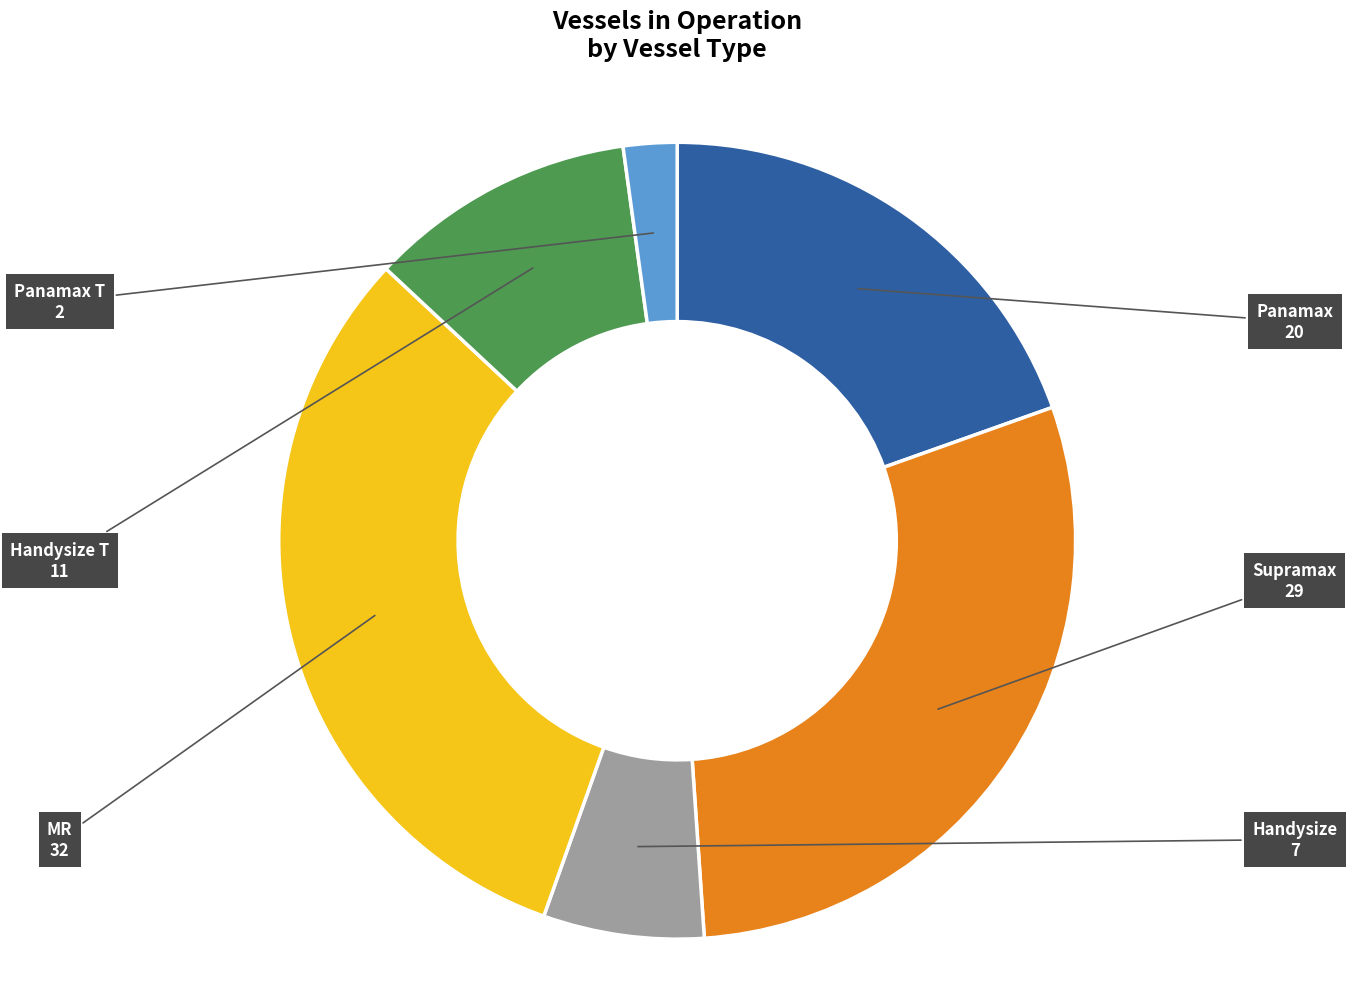

Is there a majority slice in this chart?

No